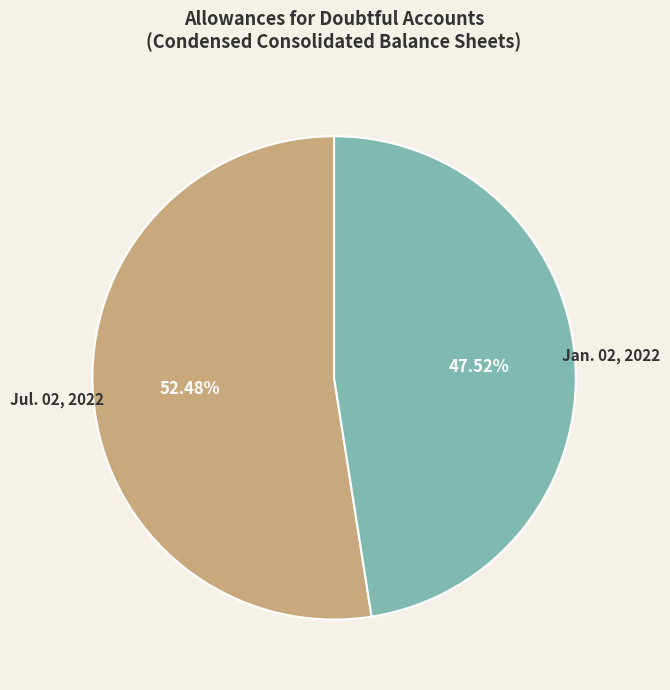

Which slice represents more than half of the pie?

Jul. 02, 2022